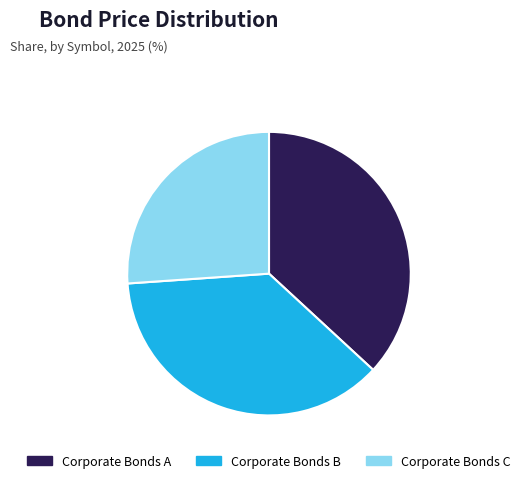

Is it true that Corporate Bonds C is 17% of the pie?

False